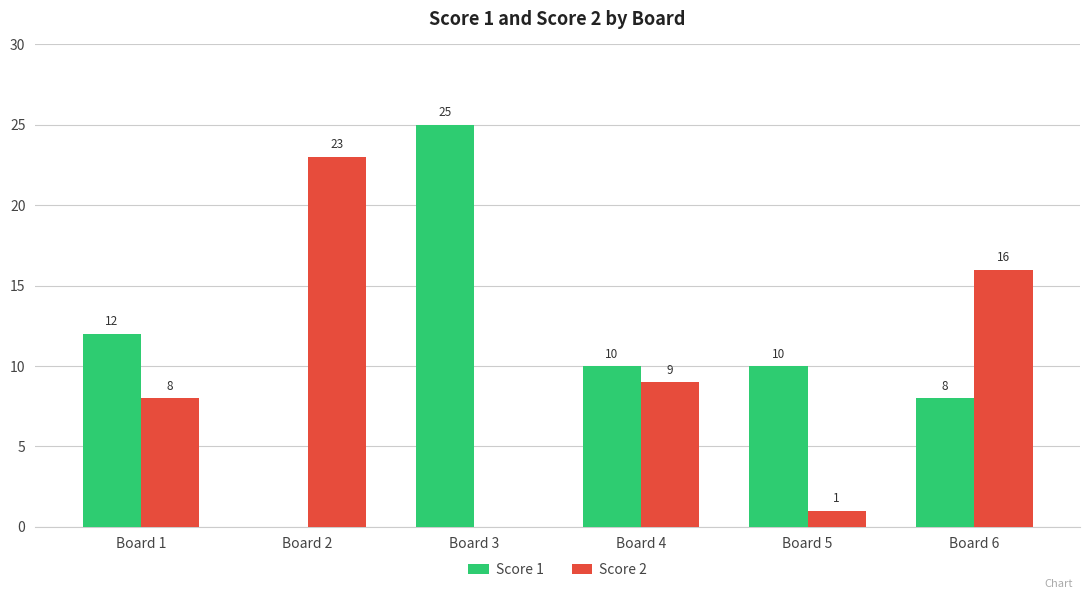

How many categories are shown in the chart?

6